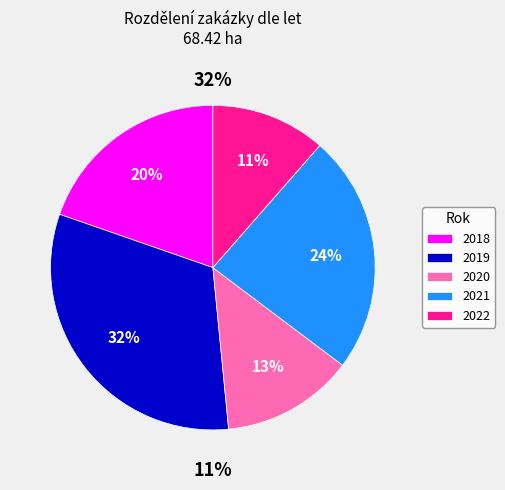

Which slice is the smallest?

2022